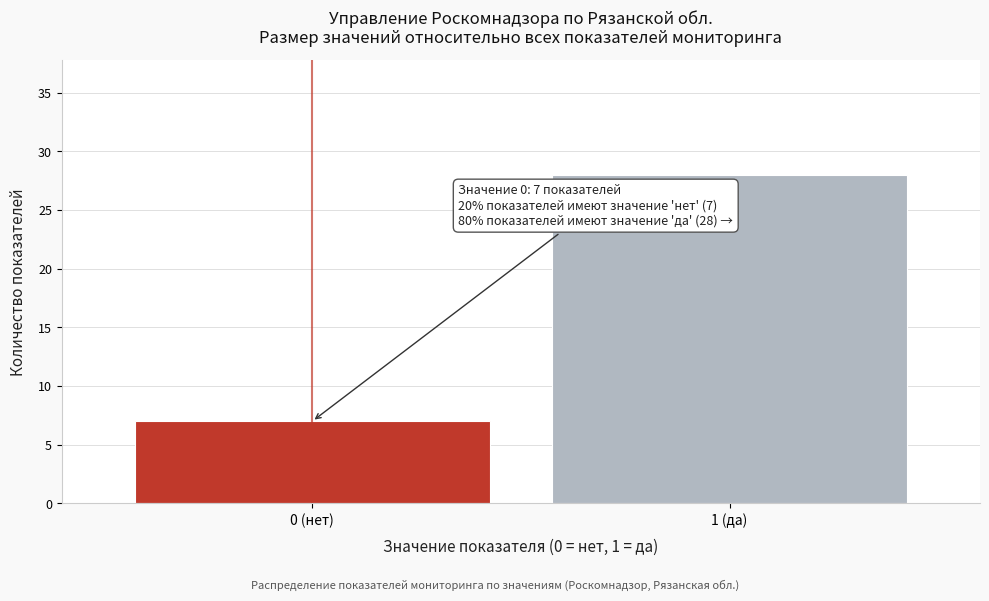

Reading left to right, list all the values displayed in this chart.

0 (нет)=7	1 (да)=28